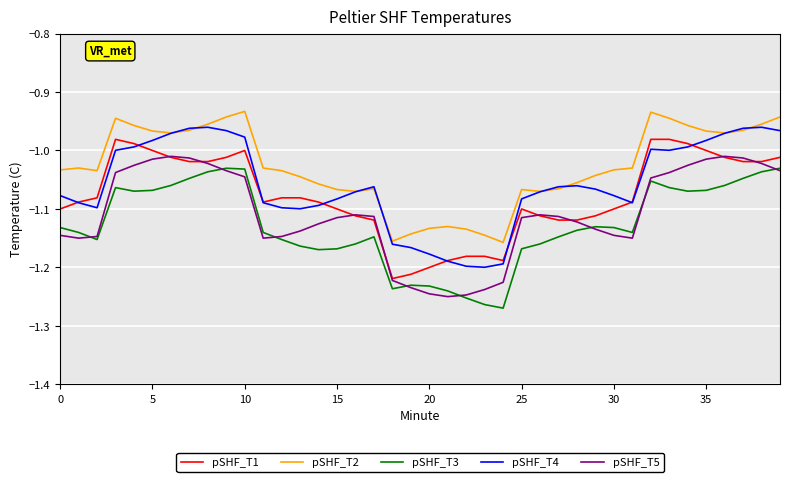

Which series has the largest total across all categories?

pSHF_T2